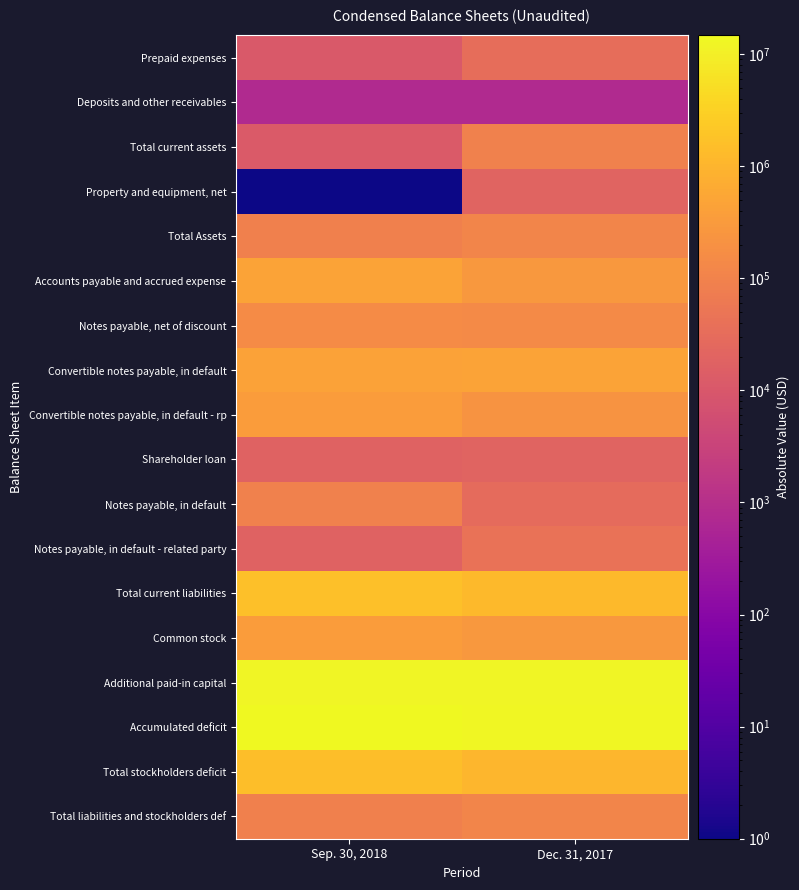

Reading right to left, list all the values displayed in this chart.

Prepaid expenses: Dec. 31, 2017=32227.0	Sep. 30, 2018=11385.0
Deposits and other receivables: Dec. 31, 2017=750.0	Sep. 30, 2018=750.0
Total current assets: Dec. 31, 2017=95586.0	Sep. 30, 2018=12135.0
Property and equipment, net: Dec. 31, 2017=20308.0	Sep. 30, 2018=0.1
Total Assets: Dec. 31, 2017=115894.0	Sep. 30, 2018=90135.0
Accounts payable and accrued expense: Dec. 31, 2017=279288.0	Sep. 30, 2018=475086.0
Notes payable, net of discount: Dec. 31, 2017=144156.0	Sep. 30, 2018=159988.0
Convertible notes payable, in default: Dec. 31, 2017=470300.0	Sep. 30, 2018=451300.0
Convertible notes payable, in default - rp: Dec. 31, 2017=234500.0	Sep. 30, 2018=341000.0
Shareholder loan: Dec. 31, 2017=20023.0	Sep. 30, 2018=19038.0
Notes payable, in default: Dec. 31, 2017=30000.0	Sep. 30, 2018=93546.0
Notes payable, in default - related party: Dec. 31, 2017=43750.0	Sep. 30, 2018=18500.0
Total current liabilities: Dec. 31, 2017=1222017.0	Sep. 30, 2018=1576838.0
Common stock: Dec. 31, 2017=278432.0	Sep. 30, 2018=327826.0
Additional paid-in capital: Dec. 31, 2017=12293080.0	Sep. 30, 2018=12872255.0
Accumulated deficit: Dec. 31, 2017=13677635.0	Sep. 30, 2018=14686794.0
Total stockholders deficit: Dec. 31, 2017=1106123.0	Sep. 30, 2018=1486703.0
Total liabilities and stockholders def: Dec. 31, 2017=115894.0	Sep. 30, 2018=90135.0